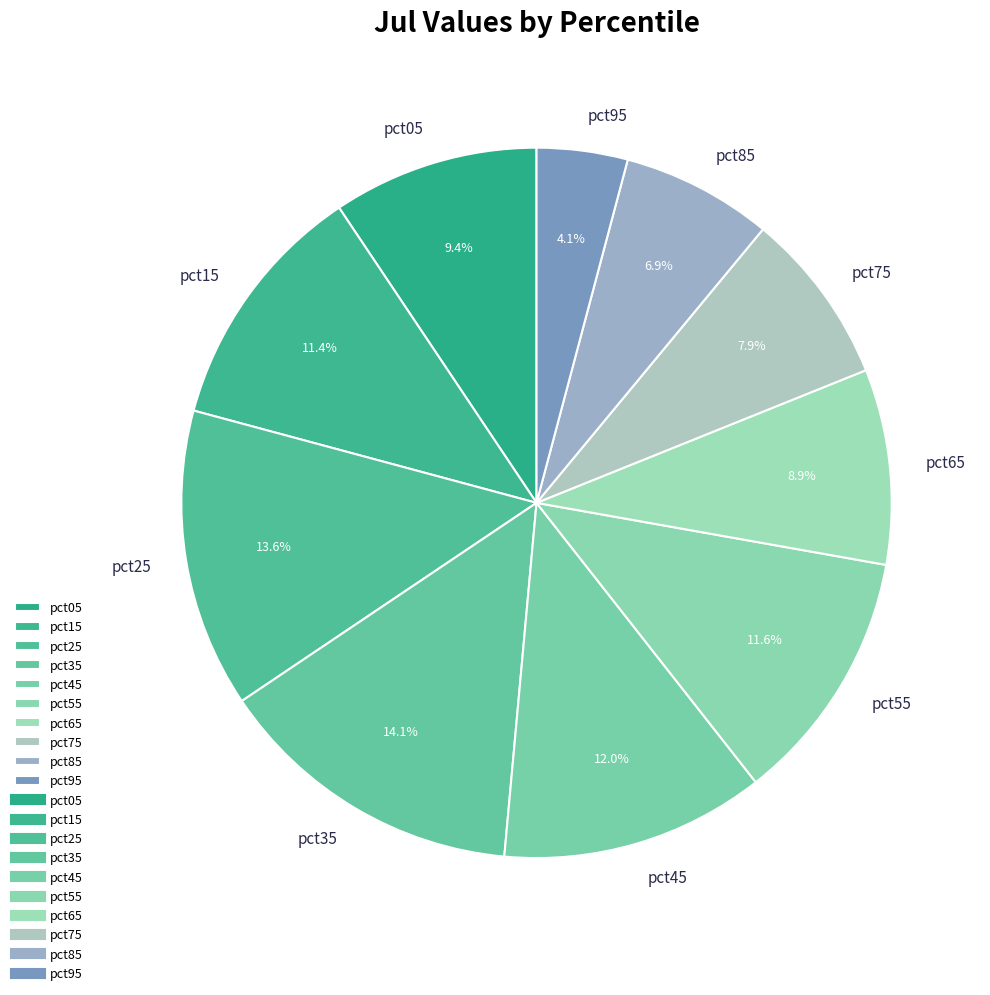

To the nearest percent, what percentage of the pie is pct95?

4%